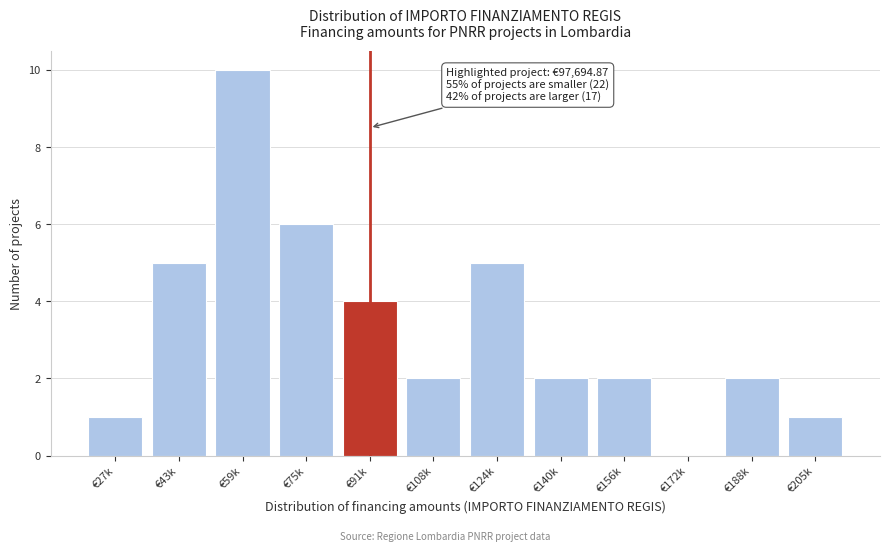

Reading left to right, extract all data points from this chart.

€27k=1	€43k=5	€59k=10	€75k=6	€91k=4	€108k=2	€124k=5	€140k=2	€156k=2	€172k=0	€188k=2	€205k=1